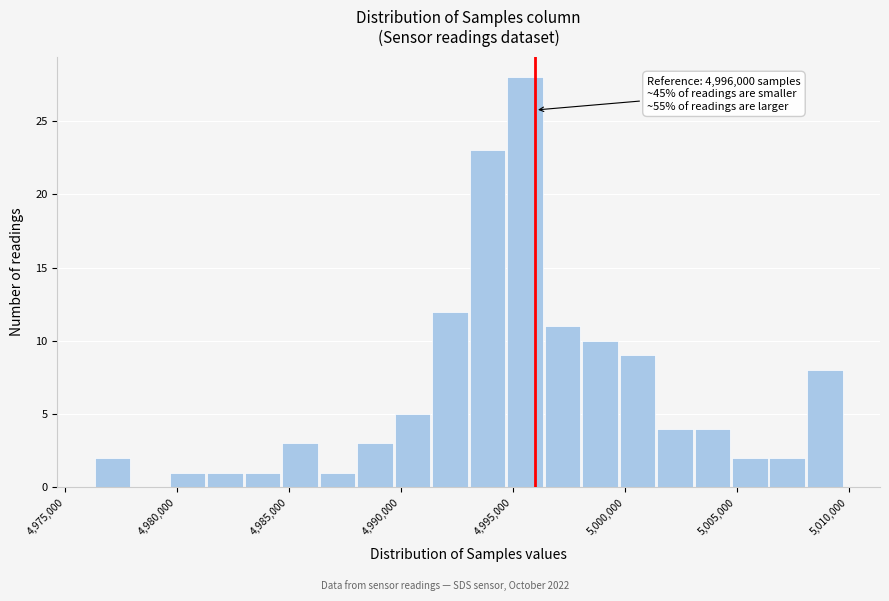

Around what value on the x-axis is the tallest bar? Give the approximate position of its centre, as read against the axis.

4995500